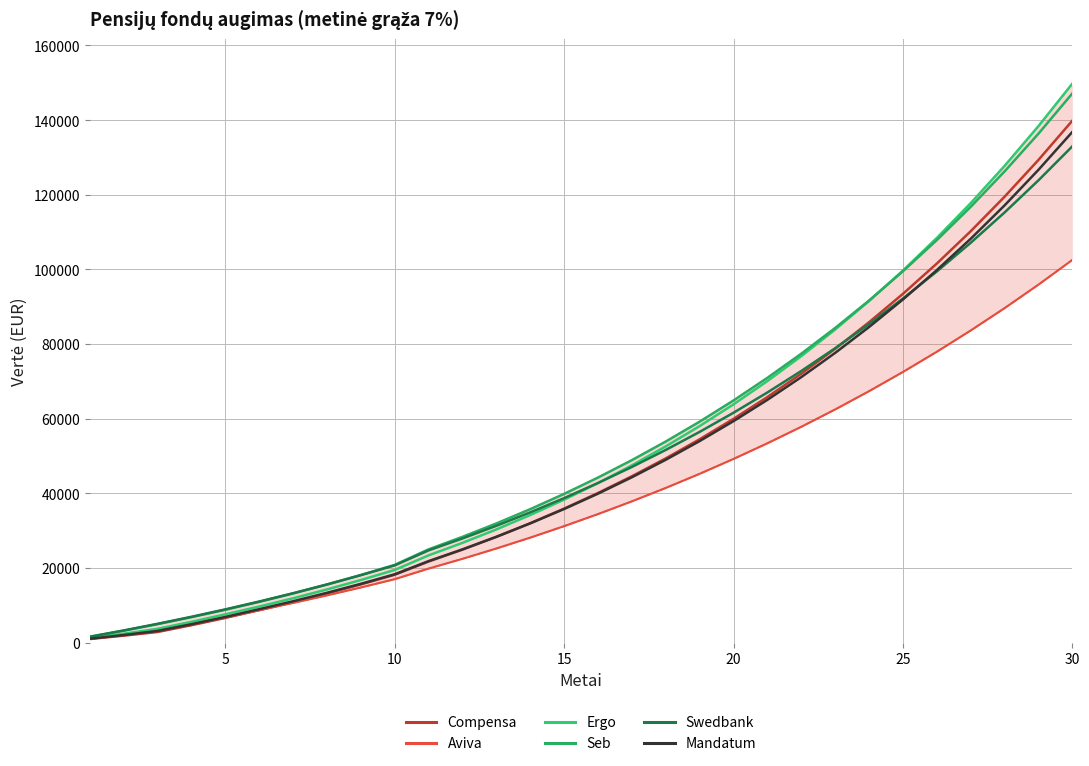

How many series are shown in this chart?

6